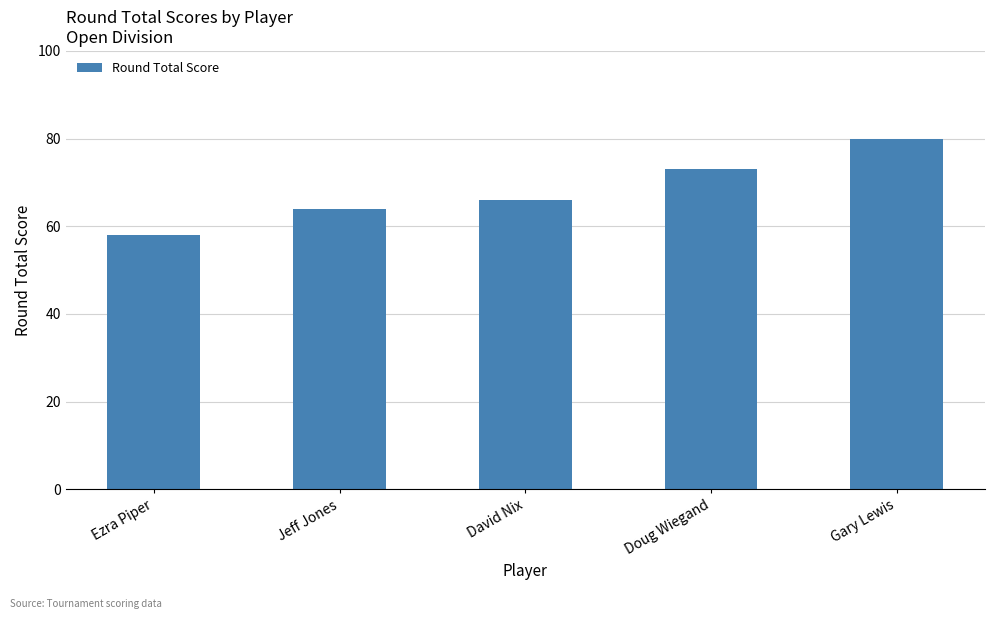

The chart shows a value of 80 at Gary Lewis. True or false?

True